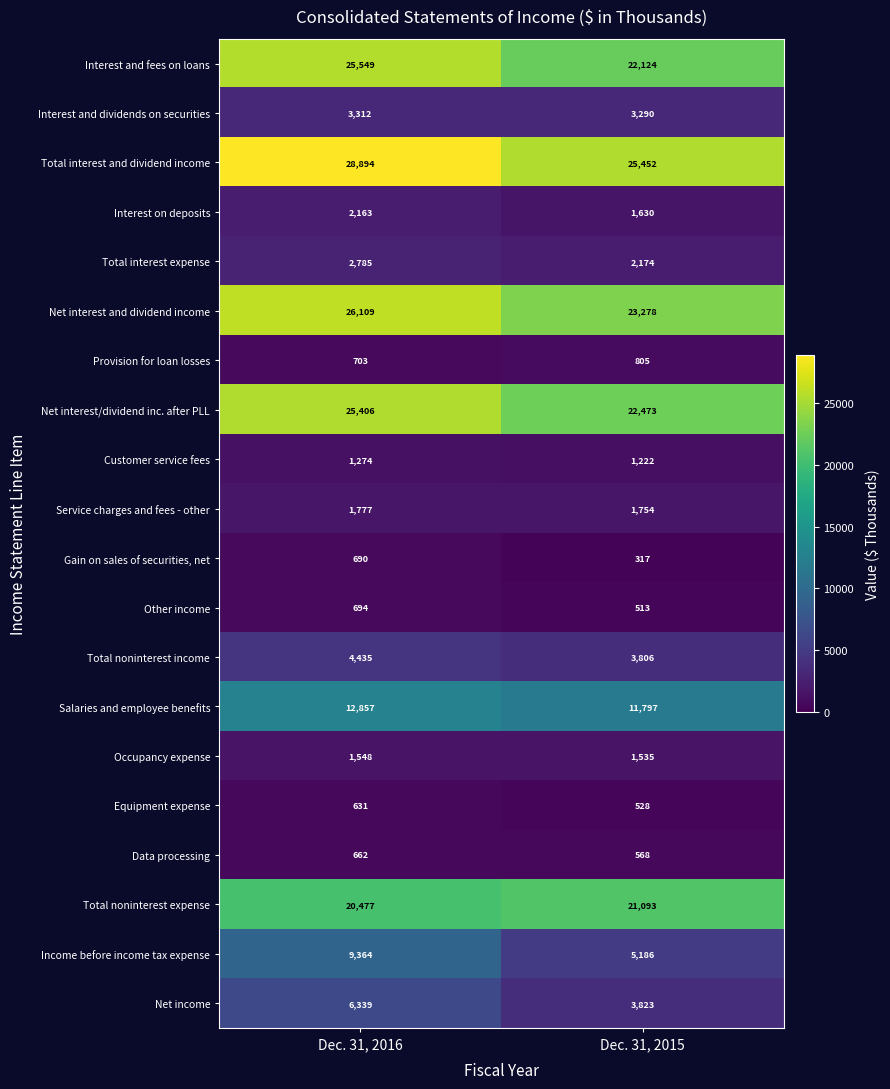

At which category does the chart reach its minimum across all series?

Dec. 31, 2015